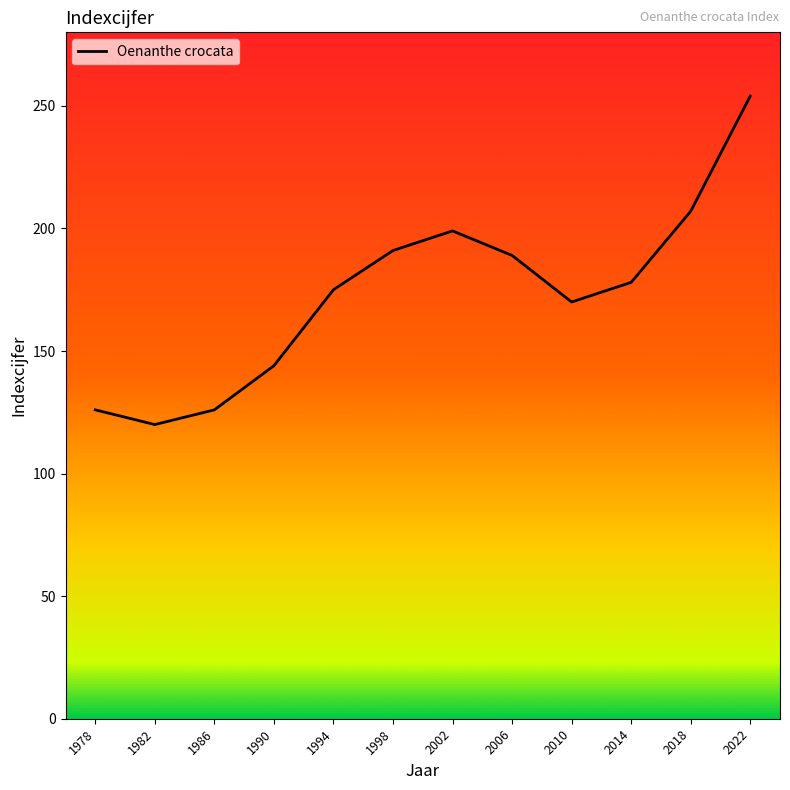

Read the value at 2018, to the nearest 10.

210